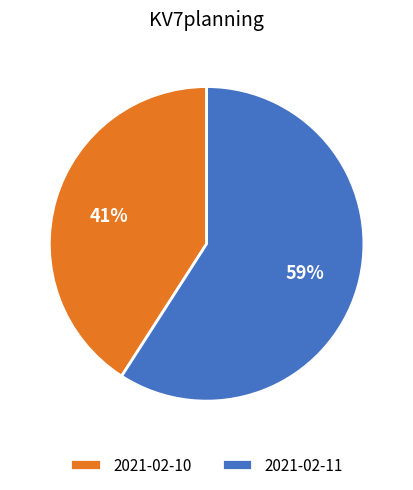

Count the number of slices in the pie.

2